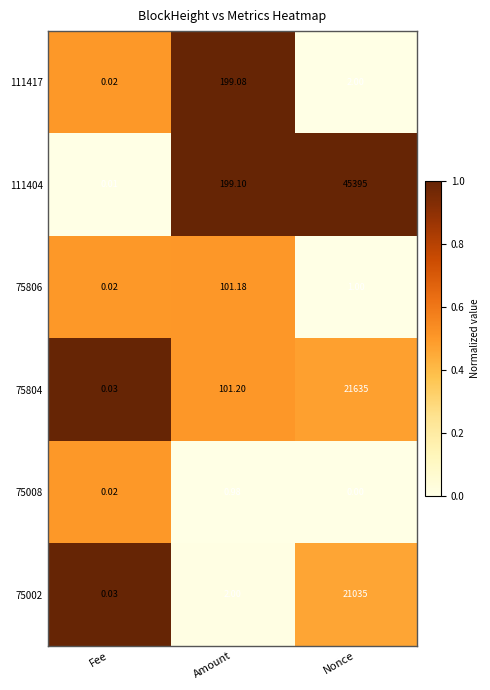

Rank the categories by 75806 value from highest to lowest.

Amount, Nonce, Fee